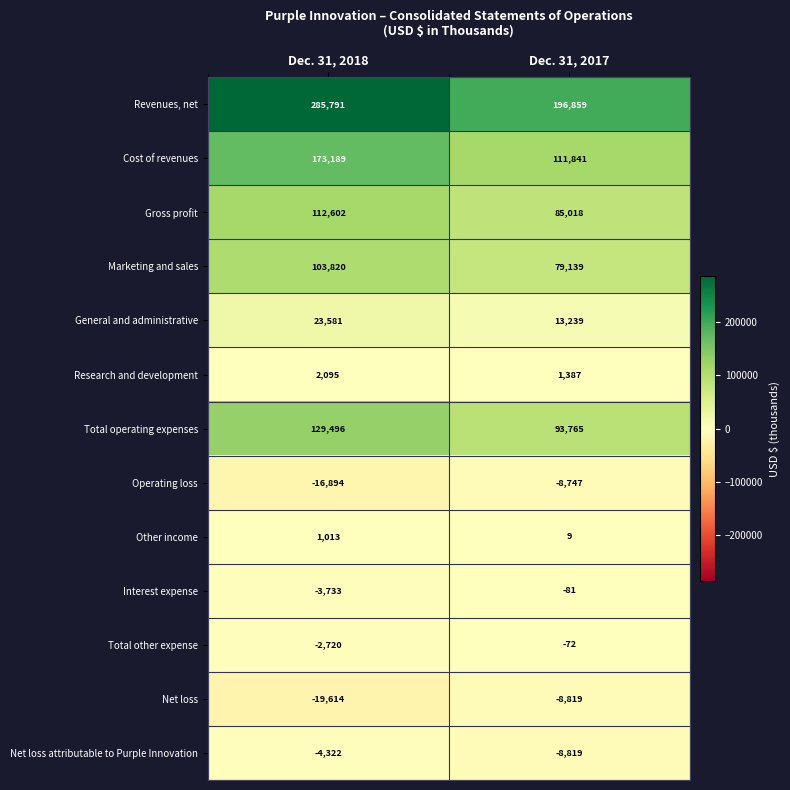

Which series has the largest total across all categories?

Revenues, net